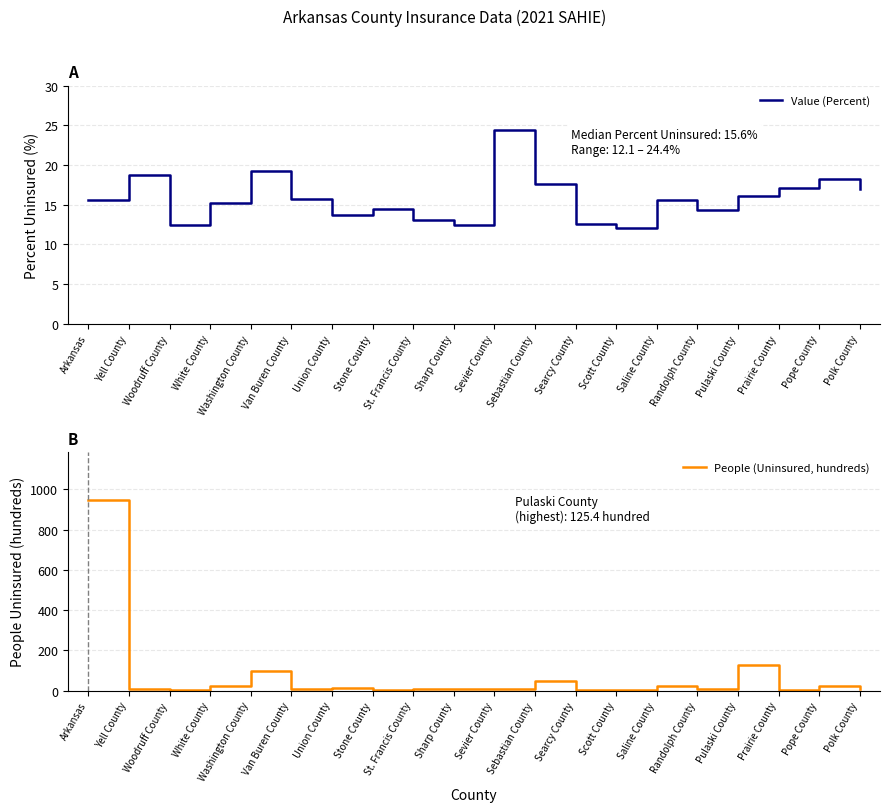

At which label is People (Uninsured, hundreds) closest to 474?

Pulaski County